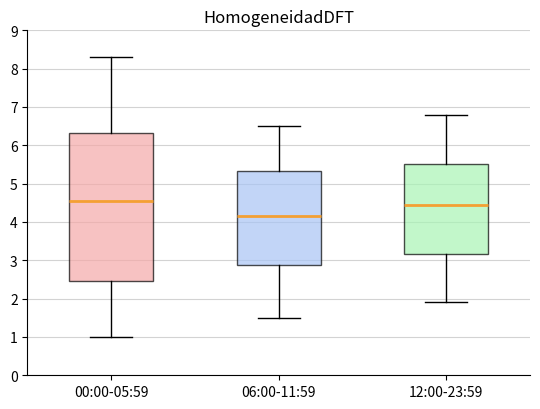

Which box is the tallest, from its lower edge to its upper edge?

00:00-05:59